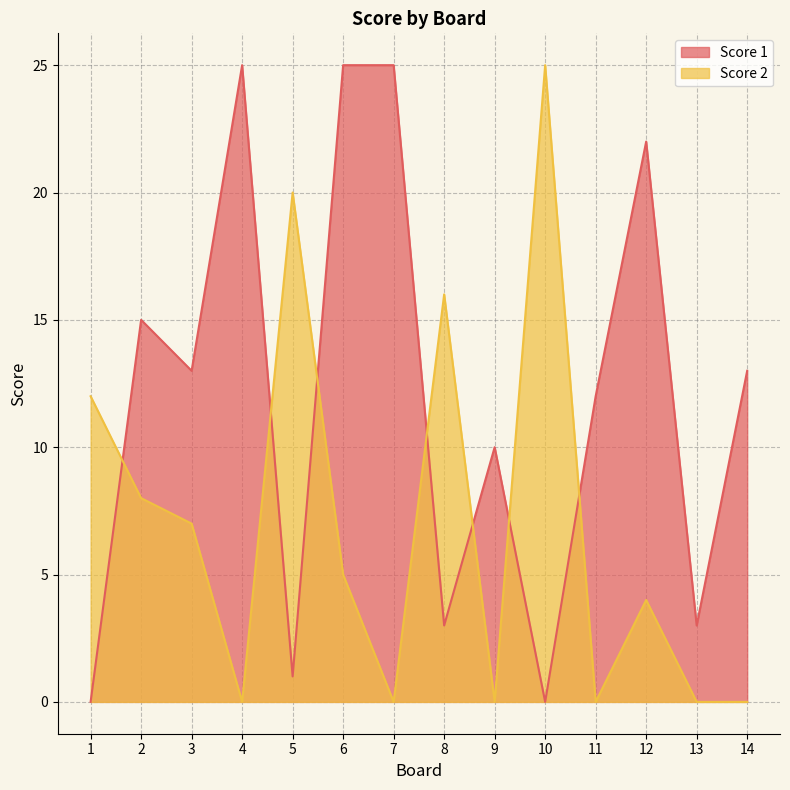

List the series in order of their overall mean, highest first.

Score 1, Score 2